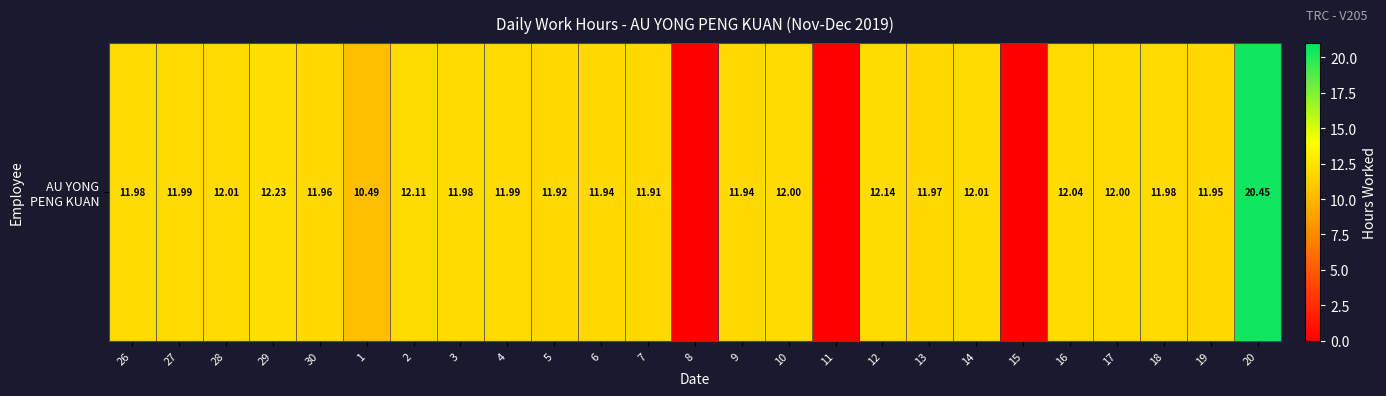

Which category has the highest value across all series?

20